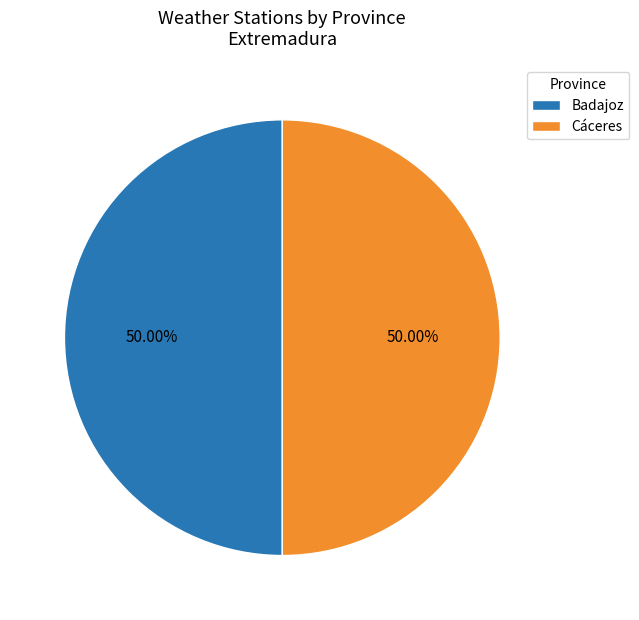

To the nearest percent, what is the combined percentage of Cáceres and Badajoz?

100%